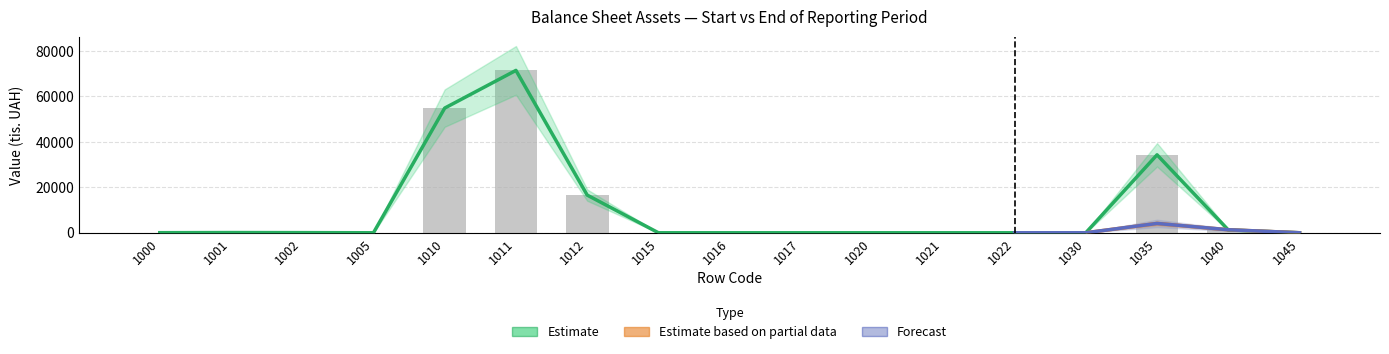

Between 1022 and 1016, which is larger?

1022